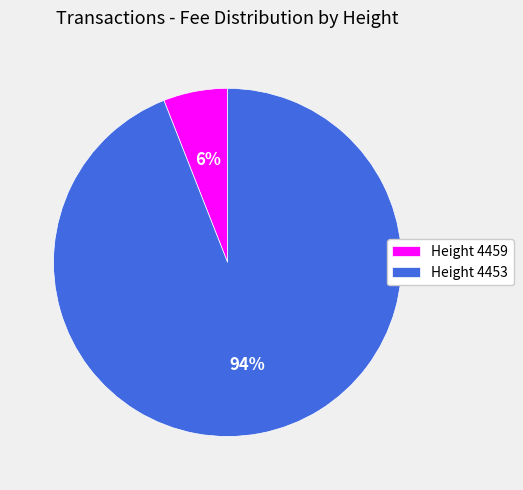

Which slice is the smallest?

Height 4459